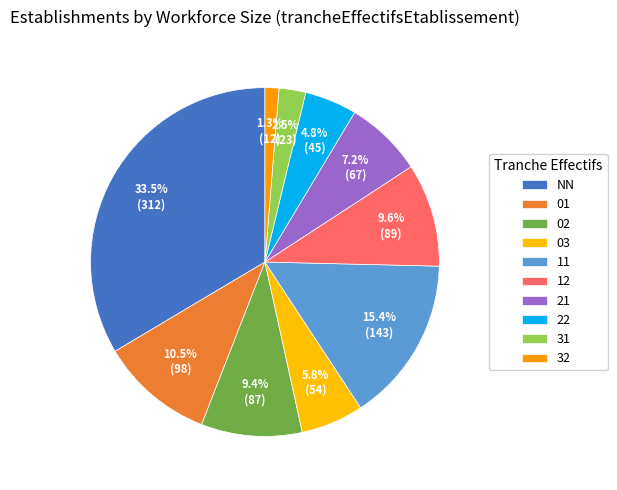

How many segments does this pie chart have?

10